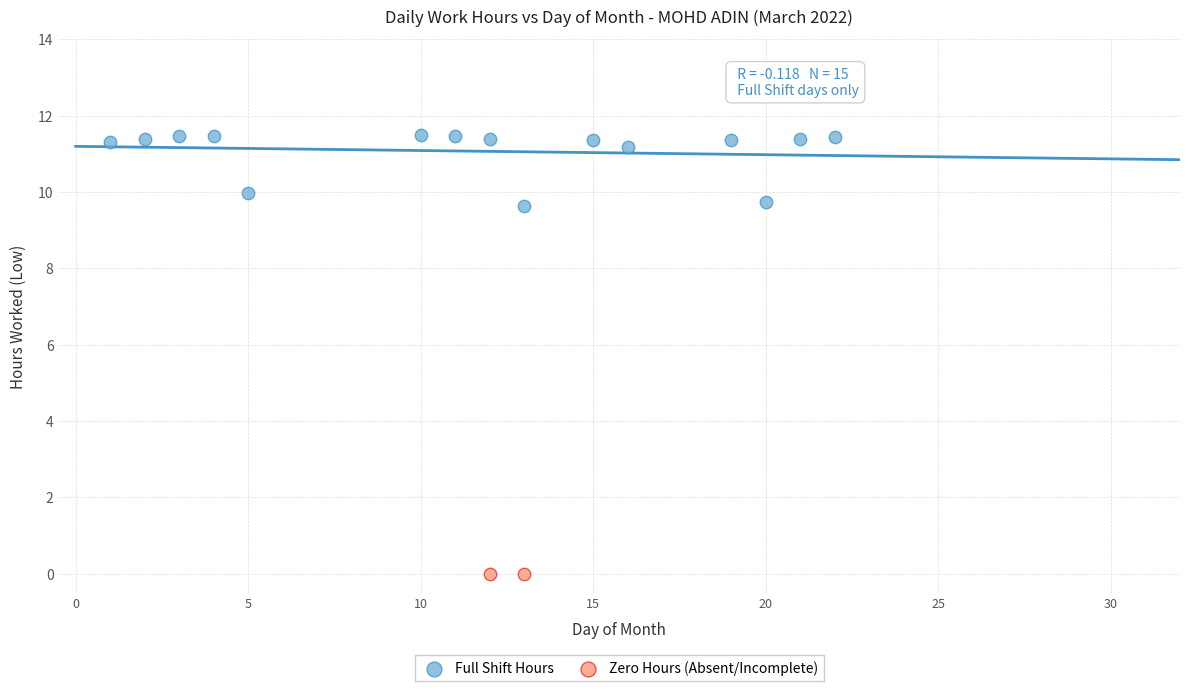

Which series reaches the minimum Y coordinate?

Zero Hours (Absent/Incomplete)